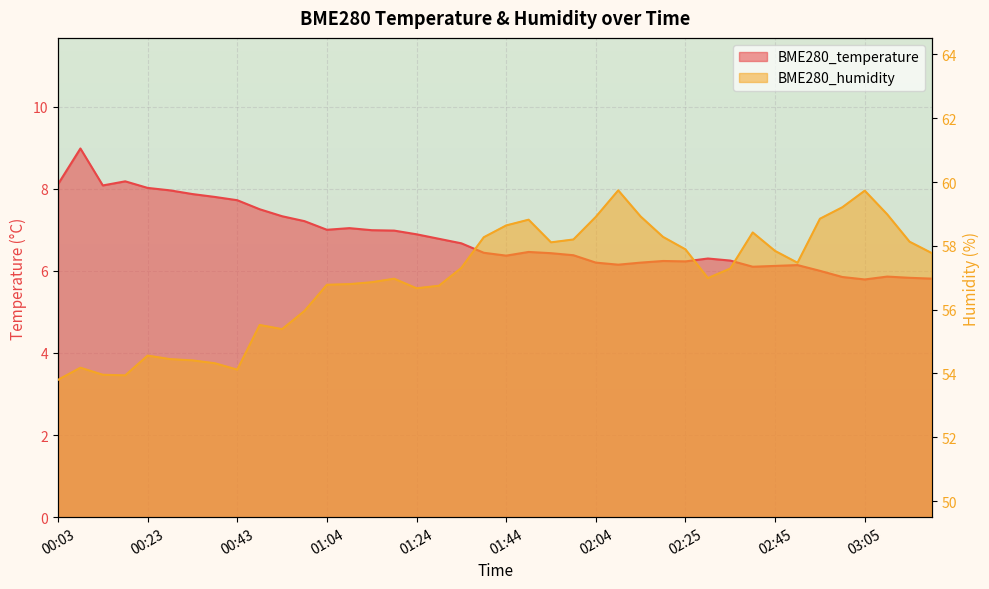

Which series has the largest range (max minus min)?

BME280_humidity